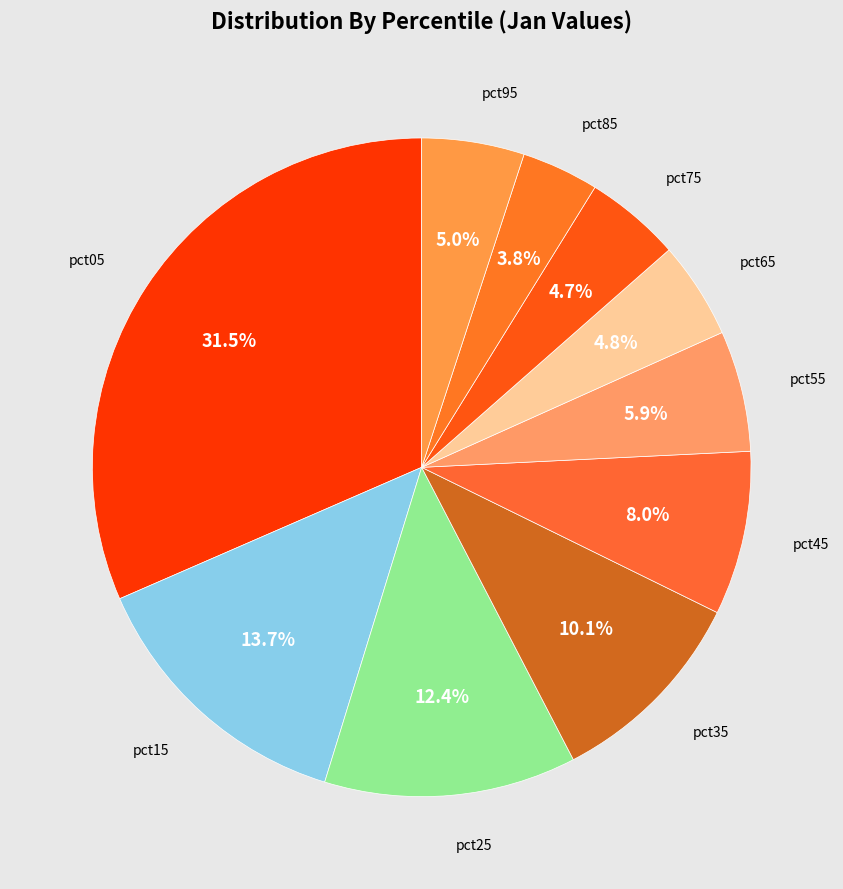

Which slice is the largest?

pct05